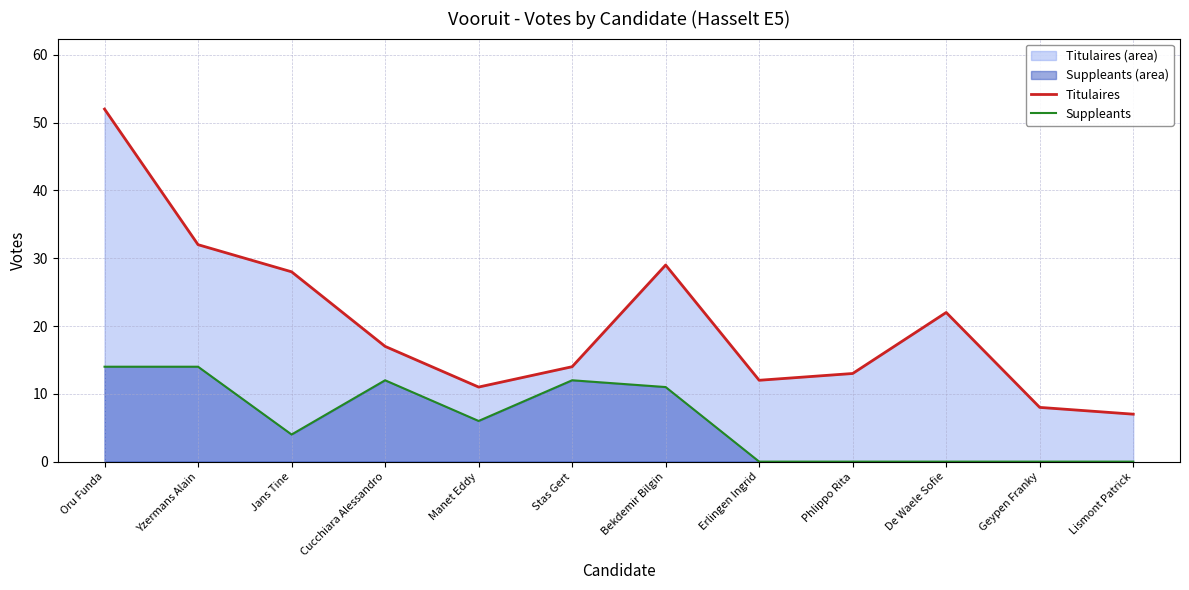

Which series has the largest total across all categories?

Titulaires